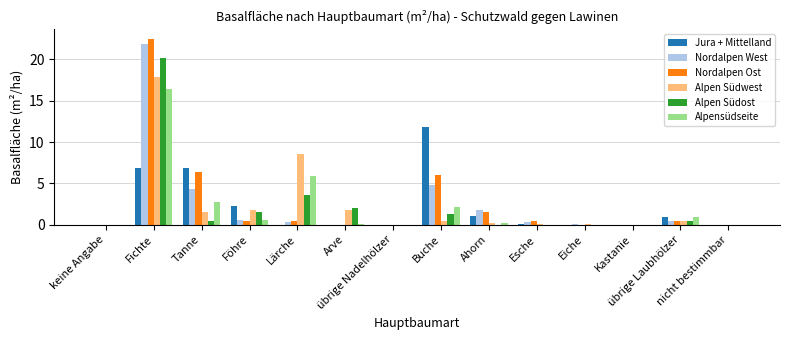

At which label is Nordalpen Ost closest to 11?

Tanne